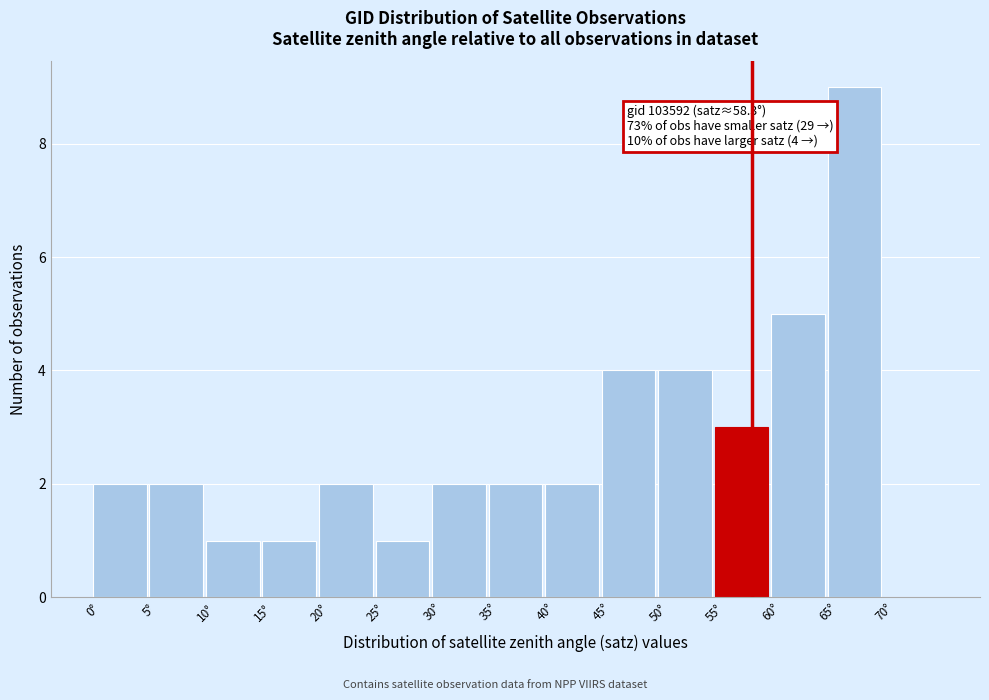

Over which range of the x-axis is the bar tallest?

65 to 70